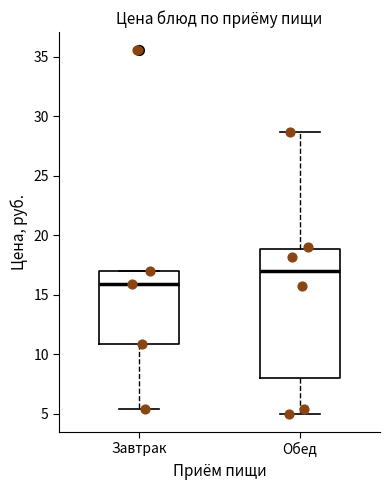

Comparing the boxes themselves (not the whiskers), which one is the tallest?

Обед